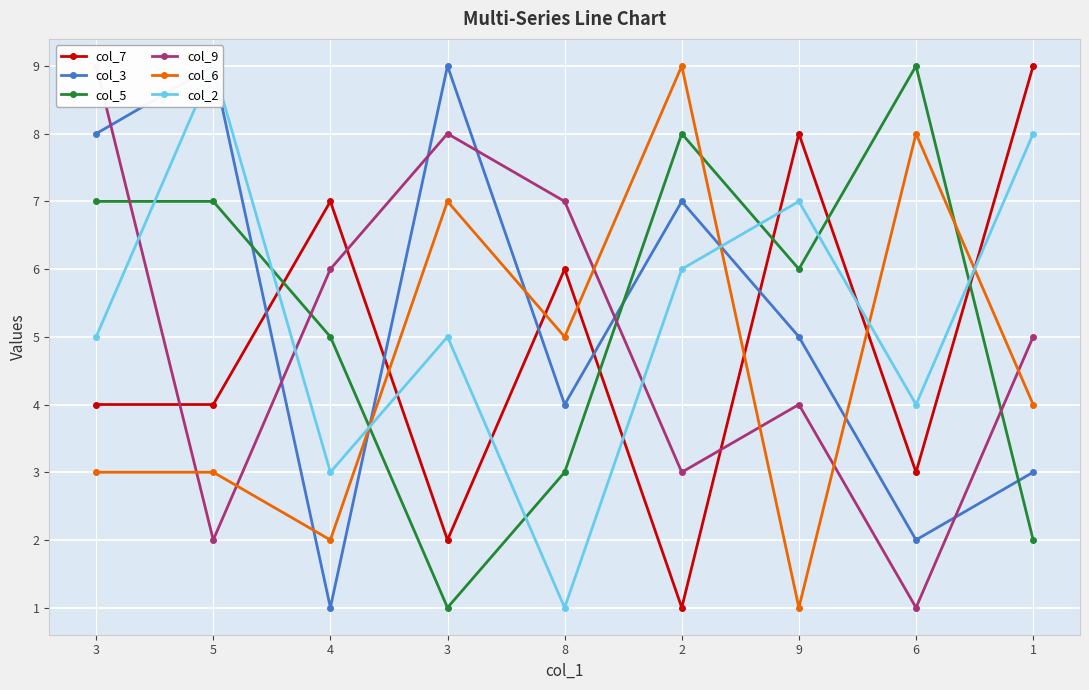

The col_6 series shows 4 at 1. True or false?

True